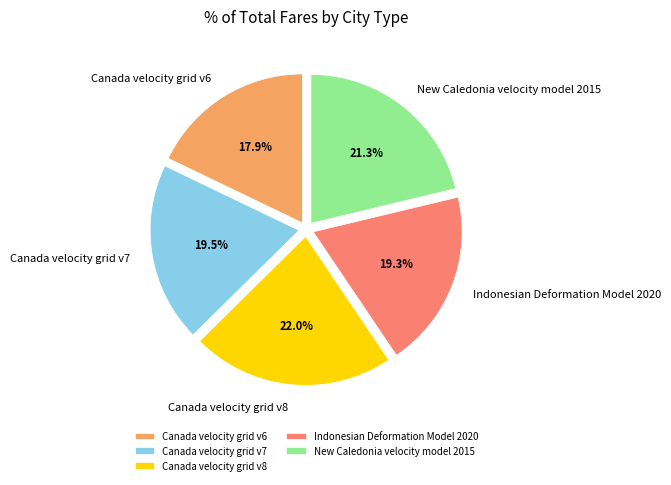

Approximately how many times larger is the value at Canada velocity grid v8 compared to New Caledonia velocity model 2015?

1.0